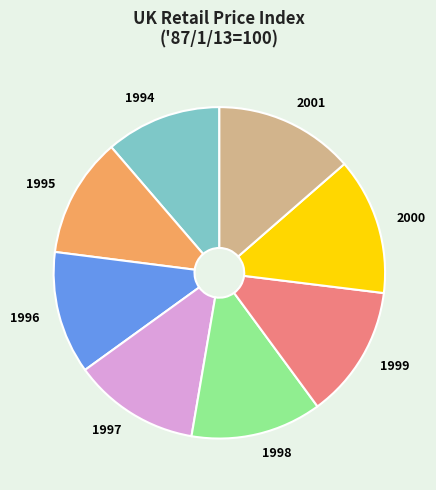

Is there any slice that represents more than half of the pie?

No